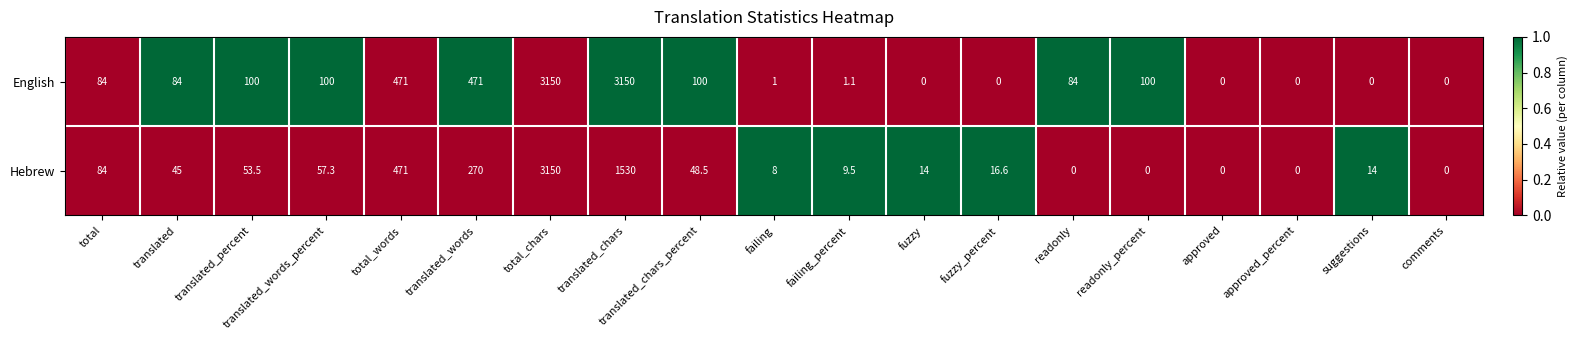

Is the value of English at translated_words greater than the value of Hebrew at translated_percent?

Yes